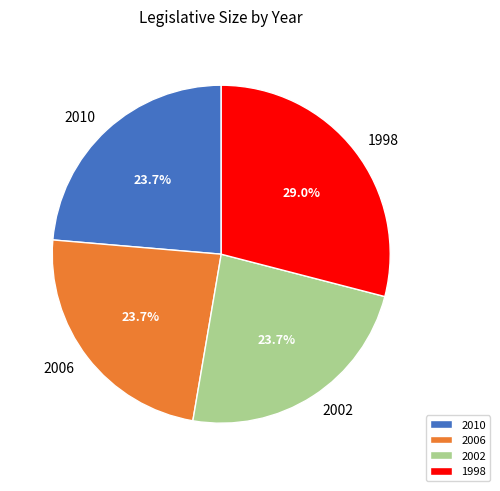

Between 2002 and 1998, which is larger?

1998